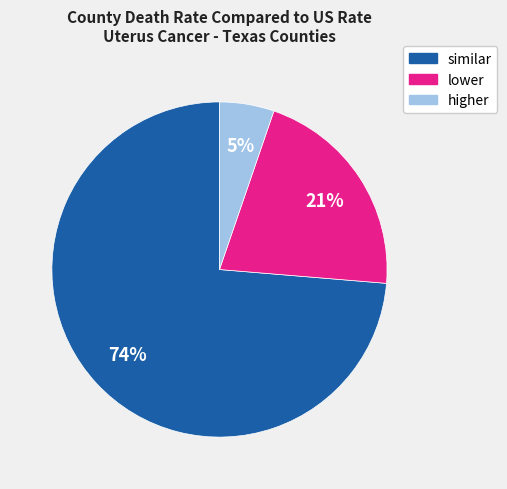

Is there any slice that represents more than half of the pie?

Yes